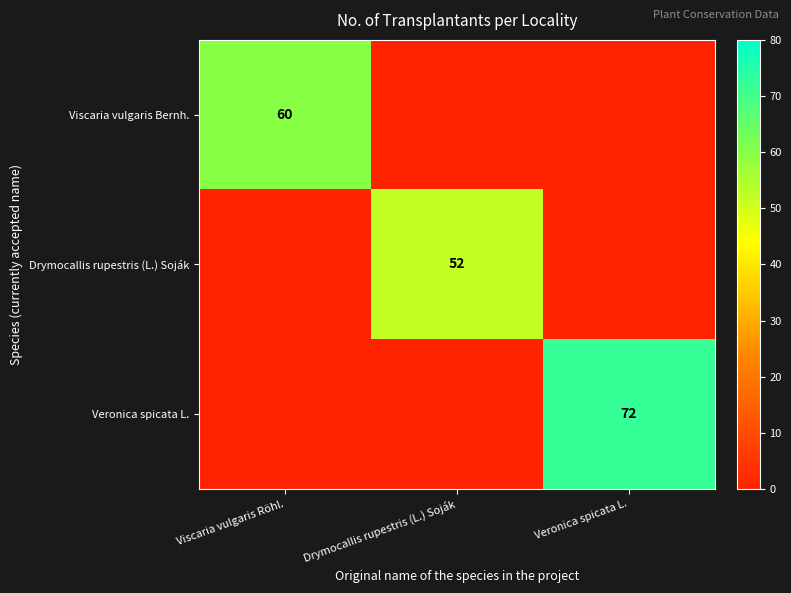

At how many categories does at least one series exceed 65?

1